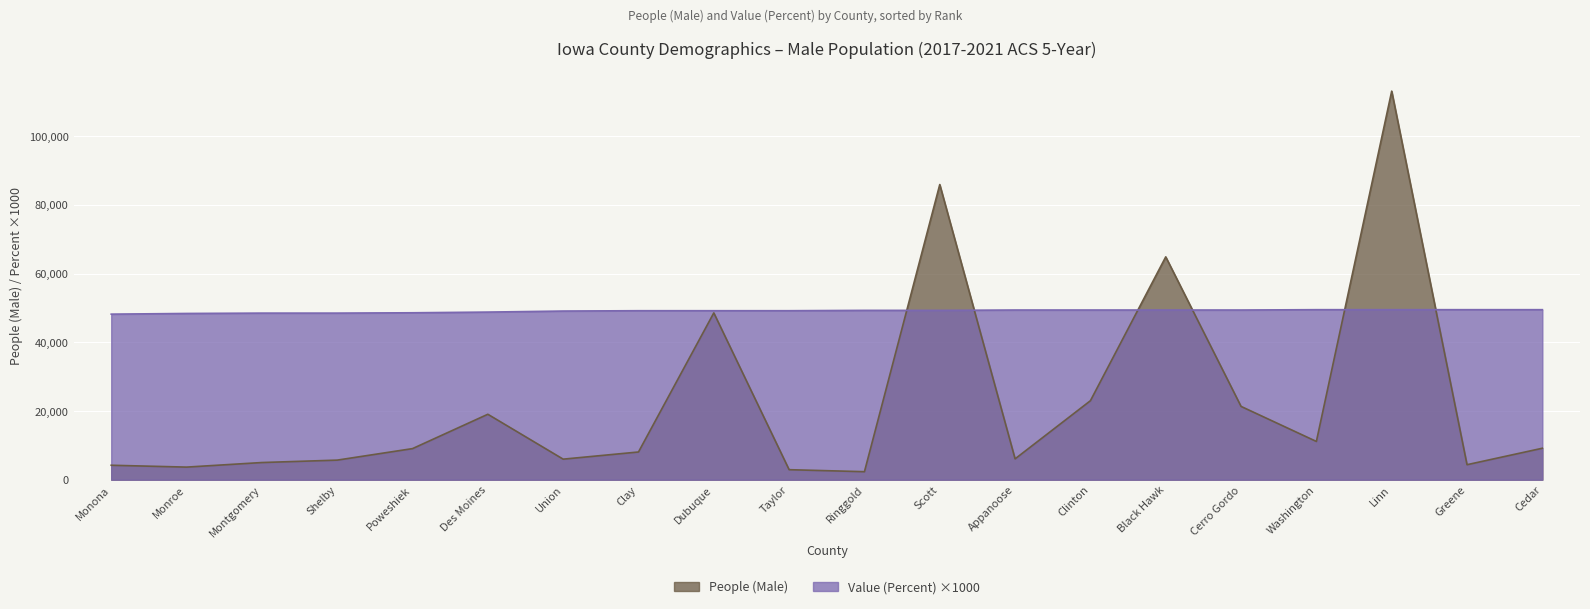

The value of People (Male) at Washington is 11140. True or false?

True